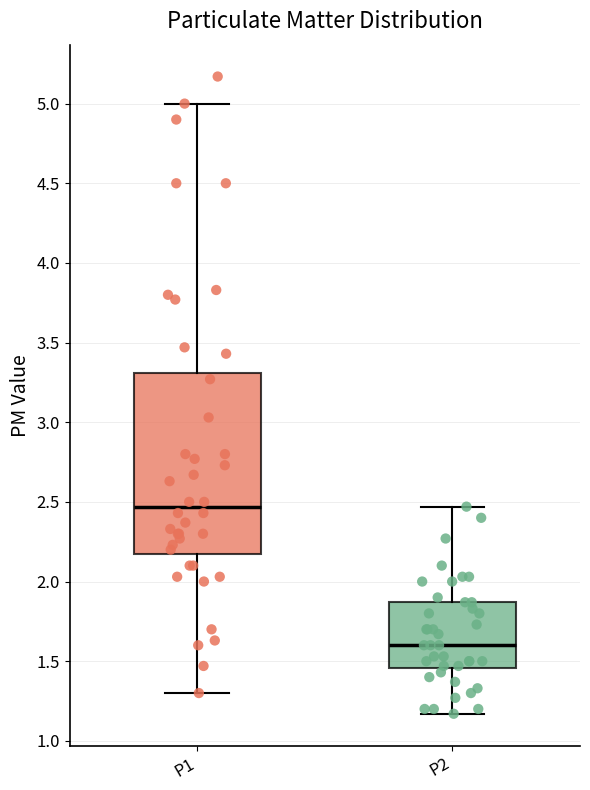

Reading left to right, read every box against the y-axis: the position of its median line, the range the box covers, and the ends of its whiskers. The values are not printed on the chart, so give them approximately, as read against the axis.

P1: median 2.45, box 2.20 to 3.30, whiskers 1.30 to 5.00
P2: median 1.60, box 1.45 to 1.85, whiskers 1.15 to 2.45